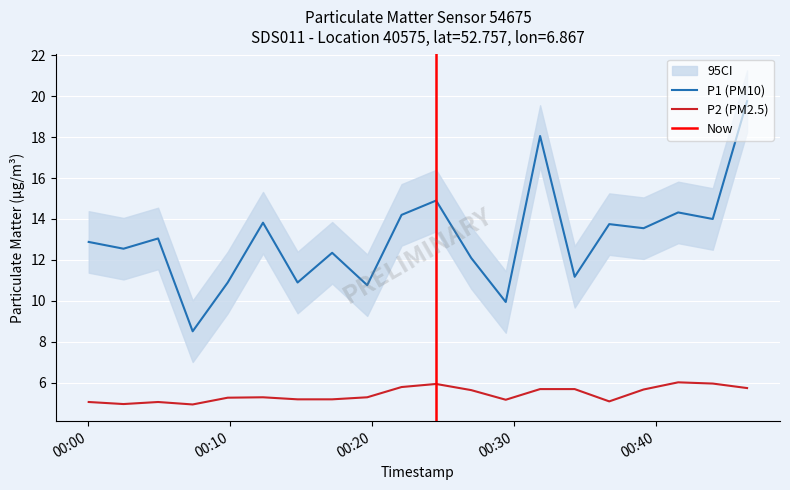

What is the label of the 4th point from the left?

2022-08-03T00:07:24